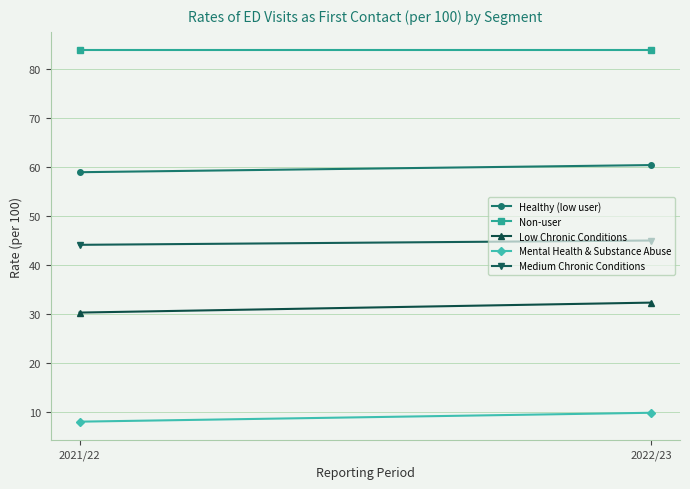

Reading right to left, extract all data points from this chart.

Healthy (low user): 2022/23=60.4	2021/22=59.0
Non-user: 2022/23=83.9	2021/22=83.9
Low Chronic Conditions: 2022/23=32.3	2021/22=30.3
Mental Health & Substance Abuse: 2022/23=9.8	2021/22=8.0
Medium Chronic Conditions: 2022/23=45.0	2021/22=44.1